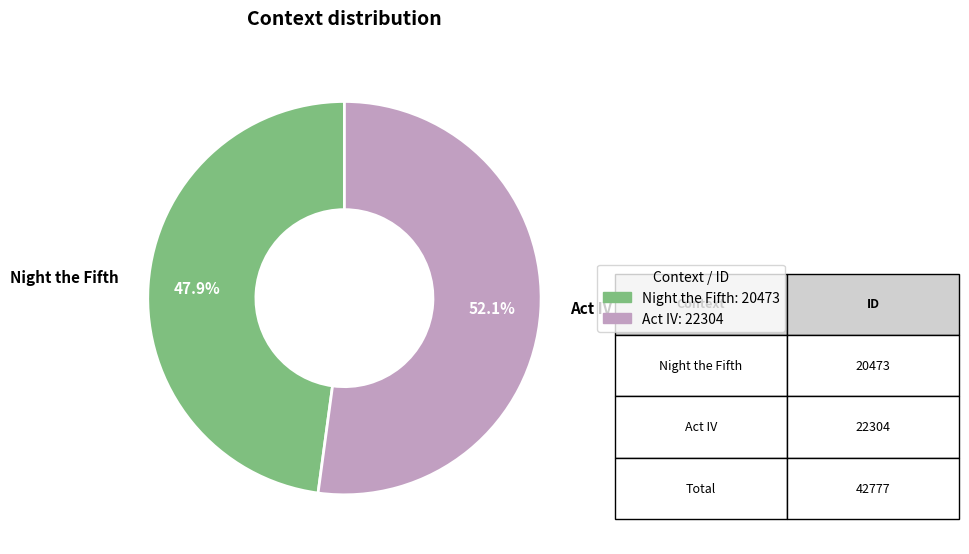

The Night the Fifth slice represents 48% of the pie. True or false?

True